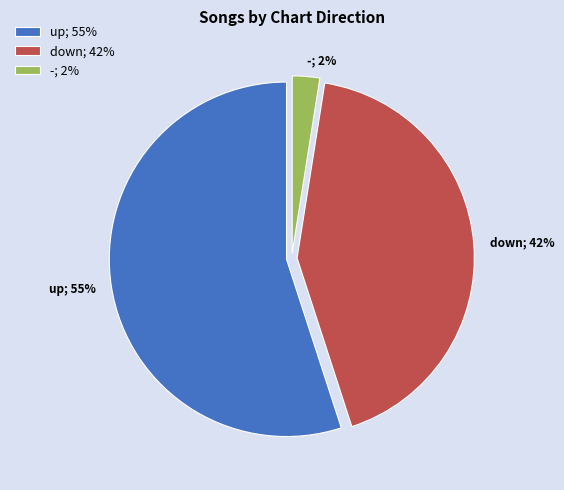

Do up; 55% and -; 2% together represent more than half of the pie?

Yes